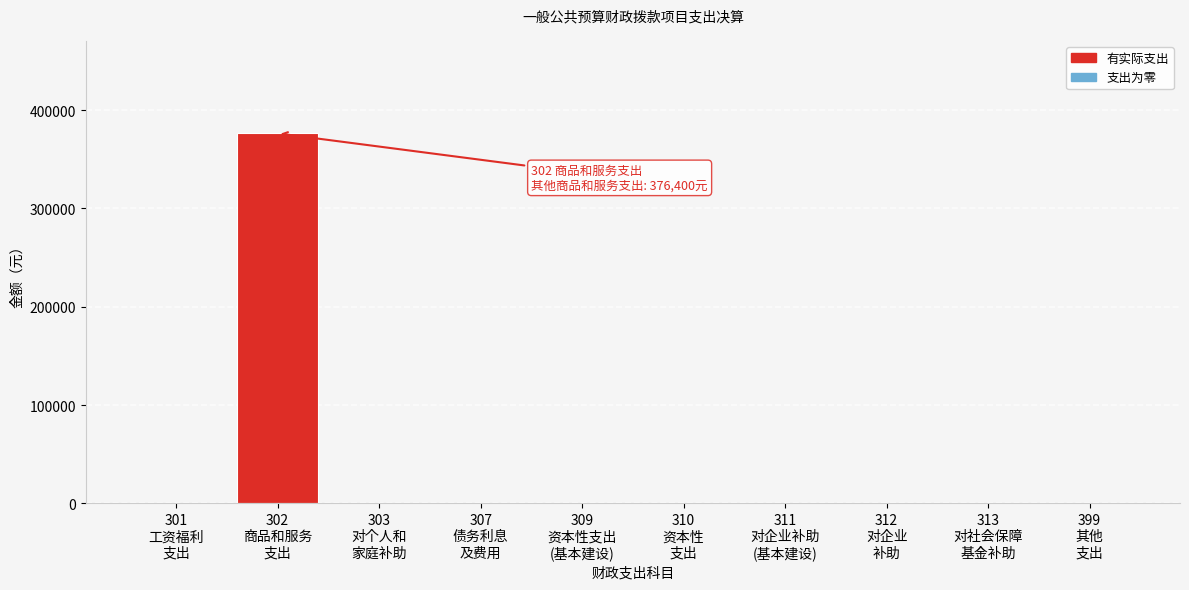

What is the greatest value displayed?

376400